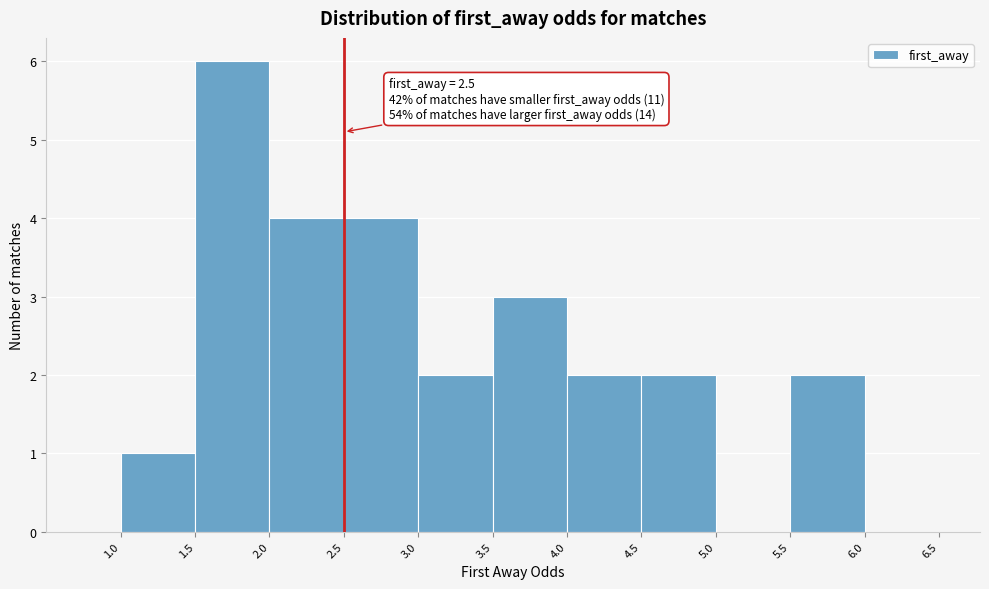

Over which range of the x-axis is the bar tallest?

1.5 to 2.0